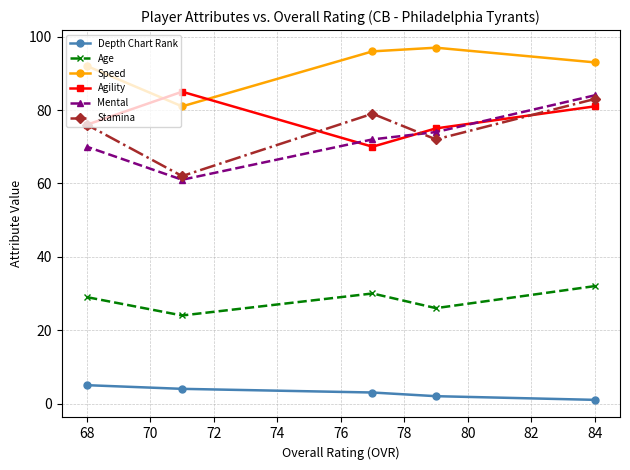

What is the total value across all series at 84?

374